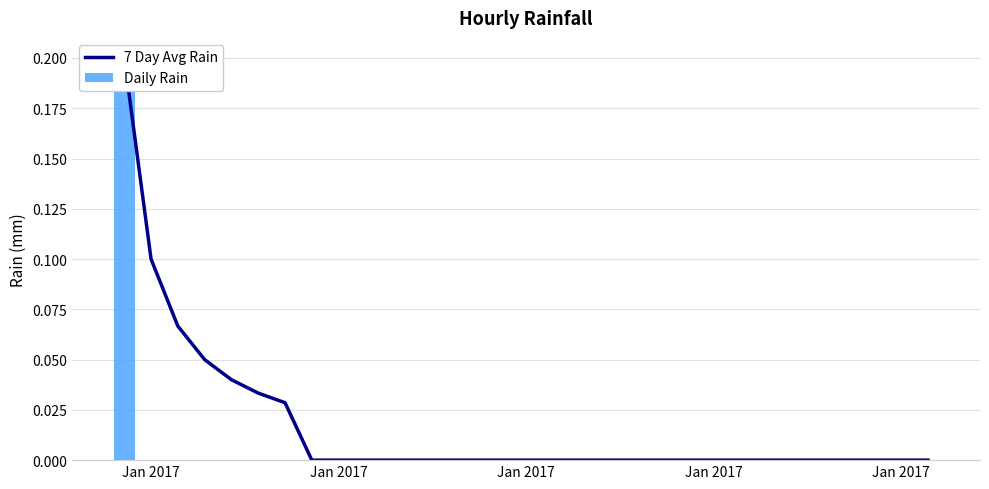

What is the difference between the maximum and minimum values in the 7 Day Avg Rain series?

0.2